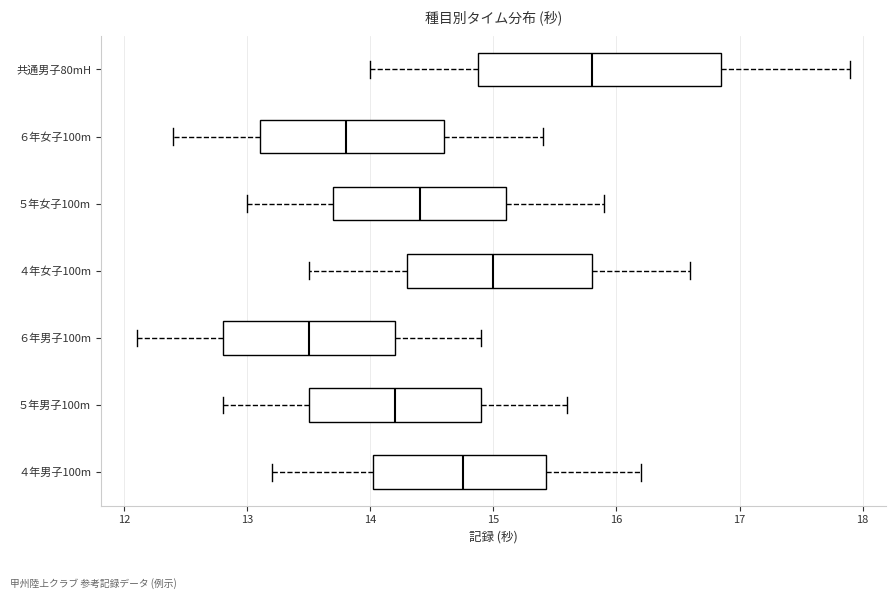

Which box's median line is the furthest to the left?

６年男子100m